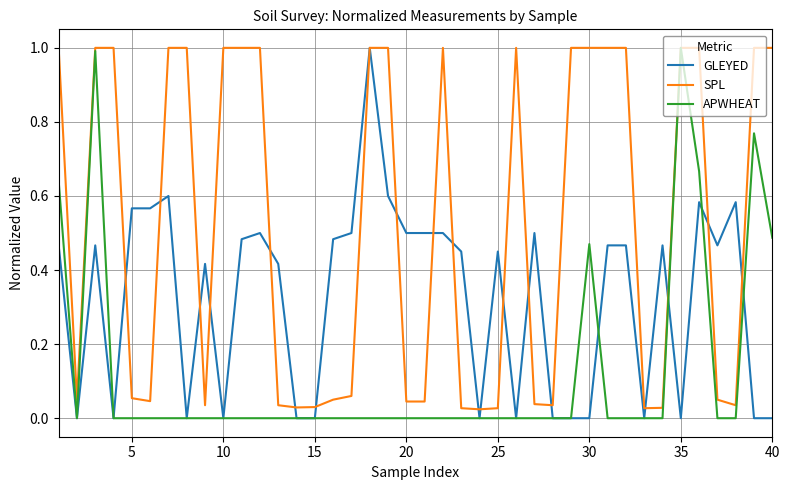

Rank the series by their average value, from highest to lowest.

SPL, GLEYED, APWHEAT